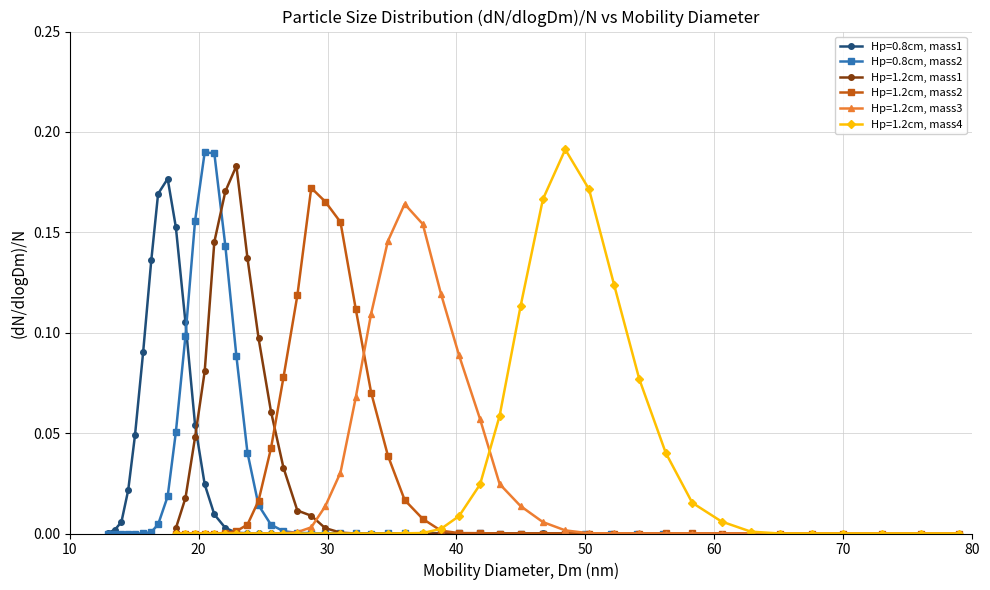

How many lines are shown in the chart?

6